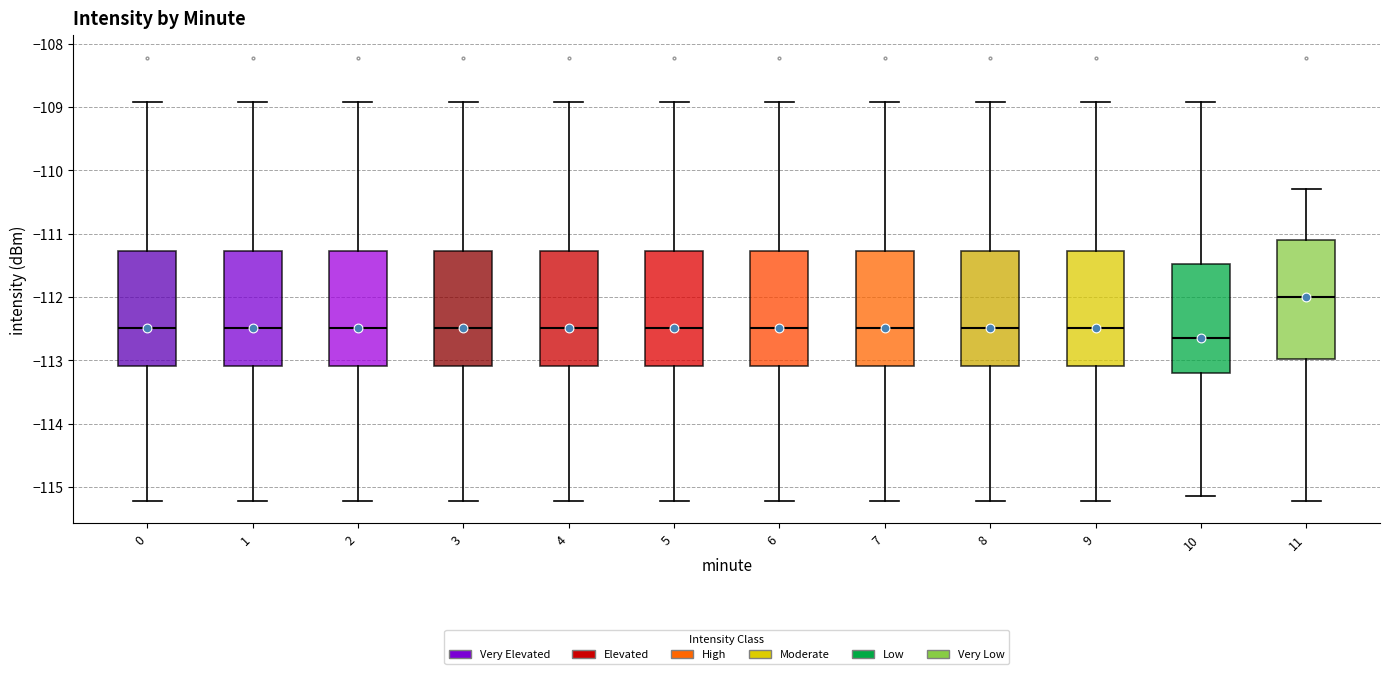

Reading left to right, read every box against the y-axis: the position of its median line, the range the box covers, and the ends of its whiskers. The values are not printed on the chart, so give them approximately, as read against the axis.

0: median -112.5, box -113.1 to -111.3, whiskers -115.2 to -108.9
1: median -112.5, box -113.1 to -111.3, whiskers -115.2 to -108.9
2: median -112.5, box -113.1 to -111.3, whiskers -115.2 to -108.9
3: median -112.5, box -113.1 to -111.3, whiskers -115.2 to -108.9
4: median -112.5, box -113.1 to -111.3, whiskers -115.2 to -108.9
5: median -112.5, box -113.1 to -111.3, whiskers -115.2 to -108.9
6: median -112.5, box -113.1 to -111.3, whiskers -115.2 to -108.9
7: median -112.5, box -113.1 to -111.3, whiskers -115.2 to -108.9
8: median -112.5, box -113.1 to -111.3, whiskers -115.2 to -108.9
9: median -112.5, box -113.1 to -111.3, whiskers -115.2 to -108.9
10: median -112.6, box -113.2 to -111.5, whiskers -115.1 to -108.9
11: median -112.0, box -113.0 to -111.1, whiskers -115.2 to -110.3